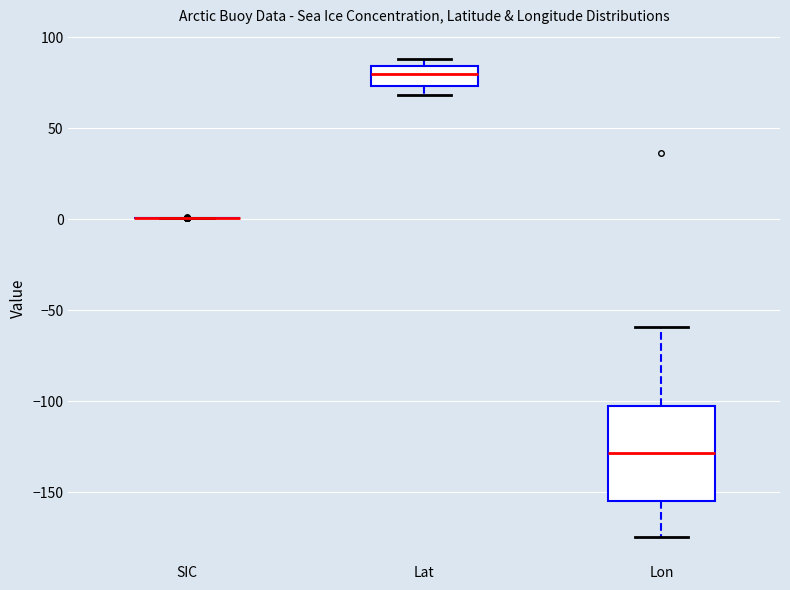

Reading left to right, transcribe this box plot: for each box, give where its median line is, the range the box spans, and where its two whiskers end, as read against the y-axis. The values are not printed on the chart, so give them approximately, as read against the axis.

SIC: box collapsed to a line at 0, whiskers 0 to 0
Lat: median 80, box 75 to 85, whiskers 70 to 90
Lon: median -130, box -155 to -105, whiskers -175 to -60